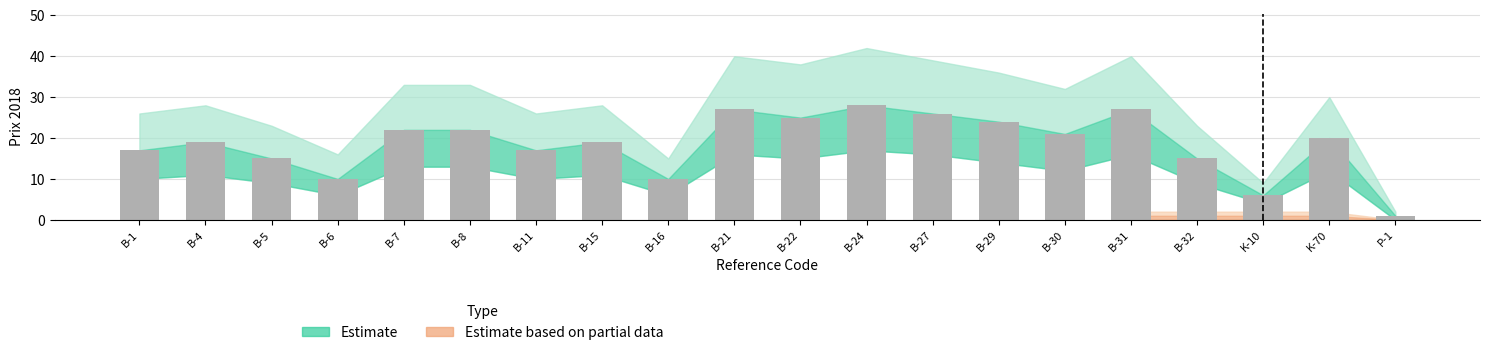

Which has a higher value, B-24 or B-1?

B-24